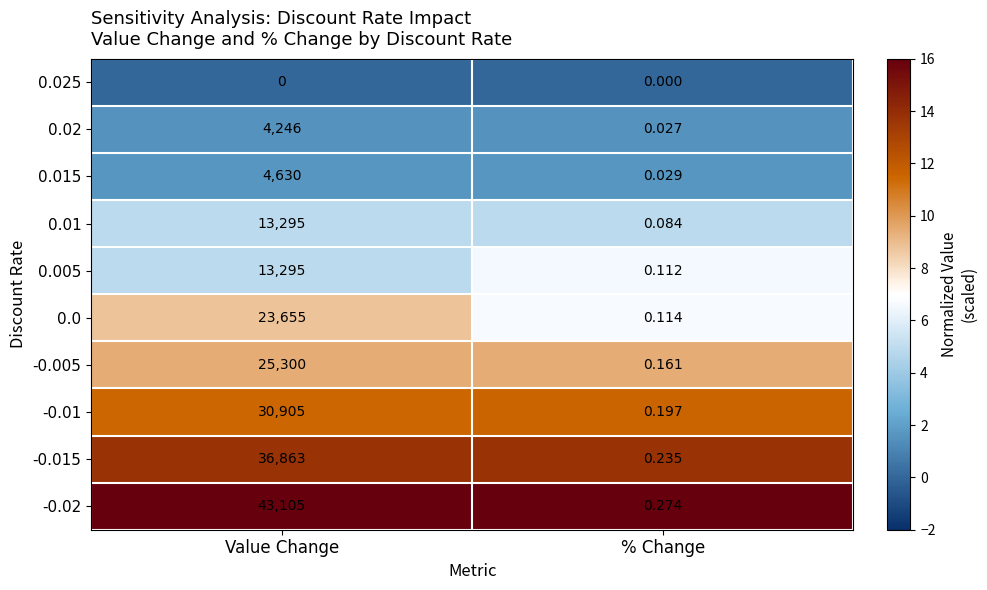

Where is -0.015 nearest to the value 18431?

% Change